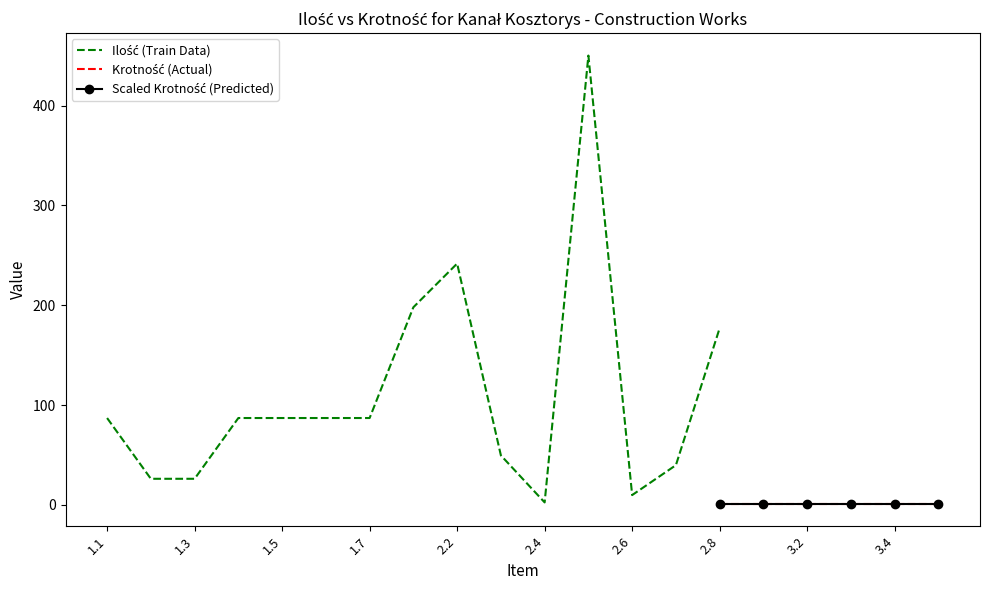

True or false: Krotność (Actual) and Ilość (Train Data) cross at least once.

True